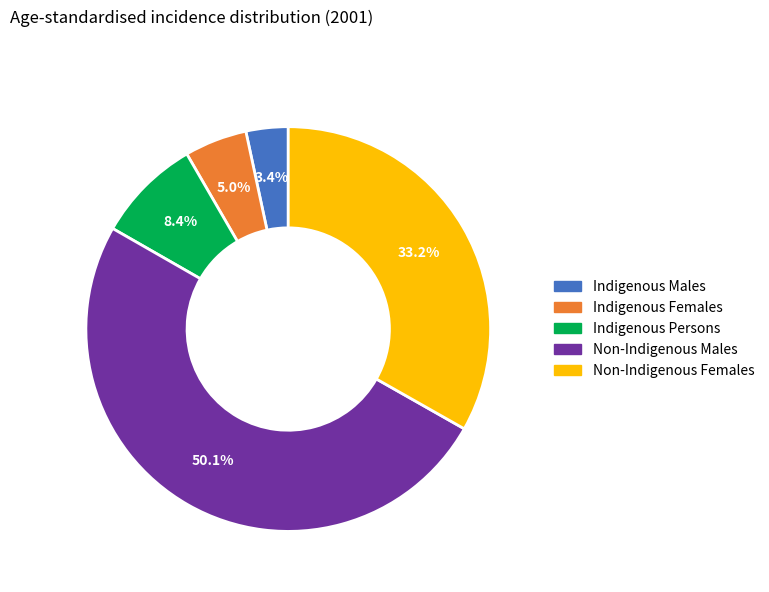

To the nearest percent, what is the difference between the Indigenous Males and Non-Indigenous Females slice percentages?

30%